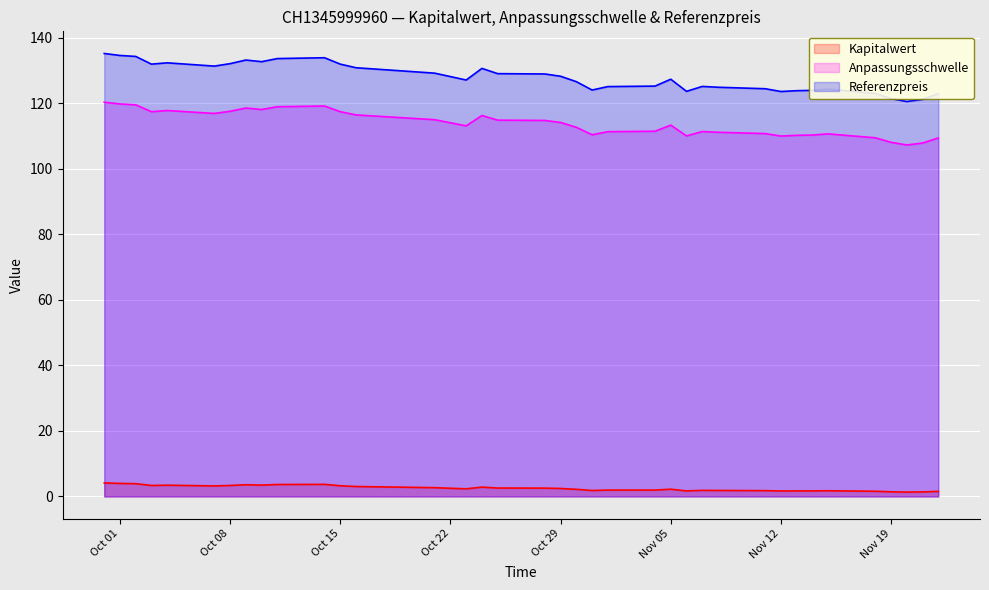

How many lines are shown in the chart?

3